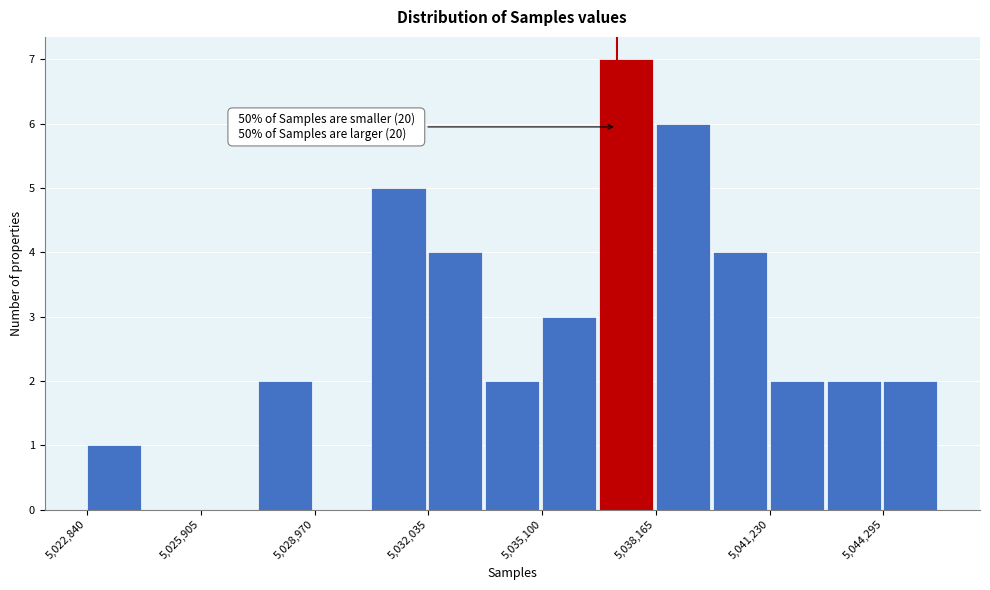

Around what value on the x-axis is the tallest bar? Give the approximate position of its centre, as read against the axis.

5037500